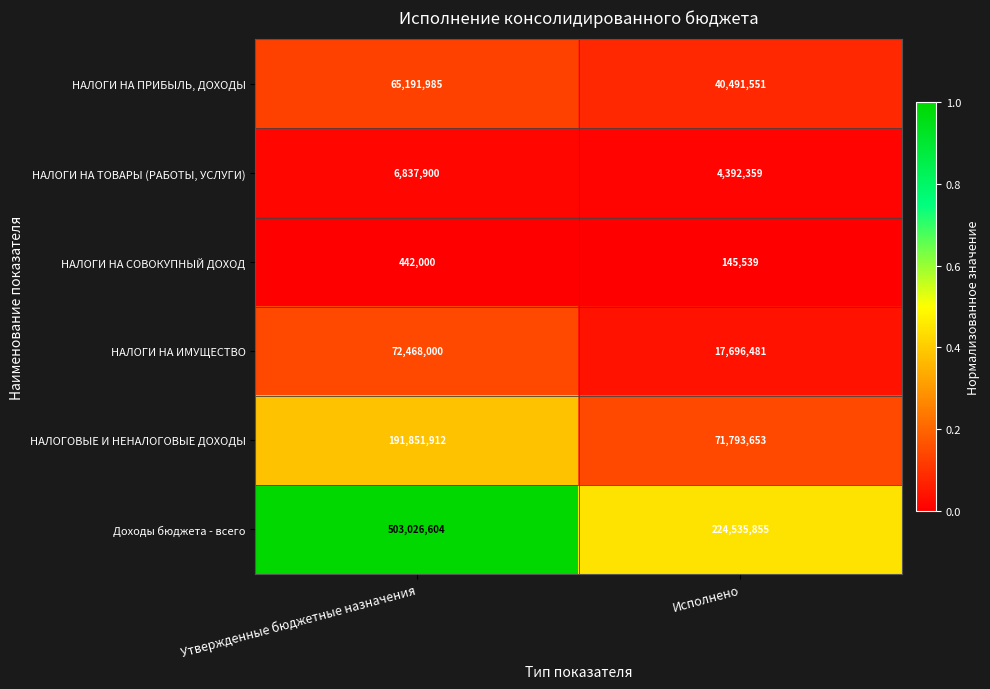

Is the value of Доходы бюджета - всего at Исполнено greater than the value of НАЛОГИ НА ТОВАРЫ (РАБОТЫ, УСЛУГИ) at Исполнено?

Yes